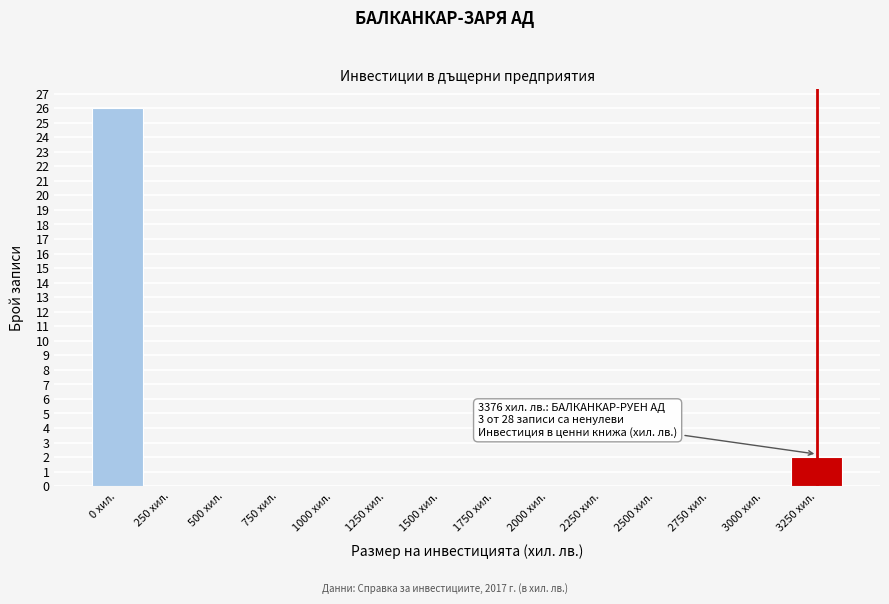

Reading right to left, extract all data points from this chart.

3250 хил.=2	3000 хил.=0	2750 хил.=0	2500 хил.=0	2250 хил.=0	2000 хил.=0	1750 хил.=0	1500 хил.=0	1250 хил.=0	1000 хил.=0	750 хил.=0	500 хил.=0	250 хил.=0	0 хил.=26